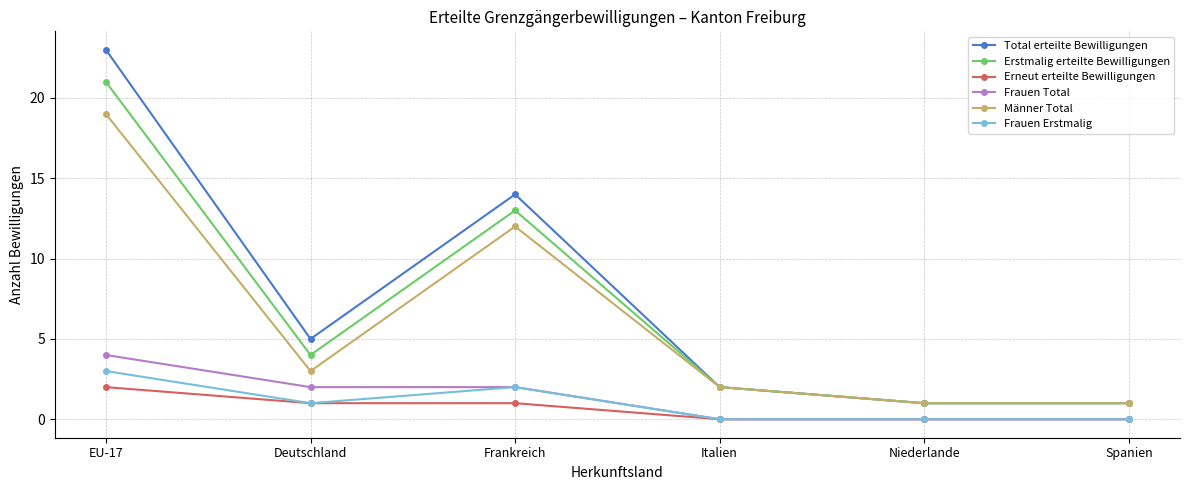

What is the minimum value for Erstmalig erteilte Bewilligungen?

1